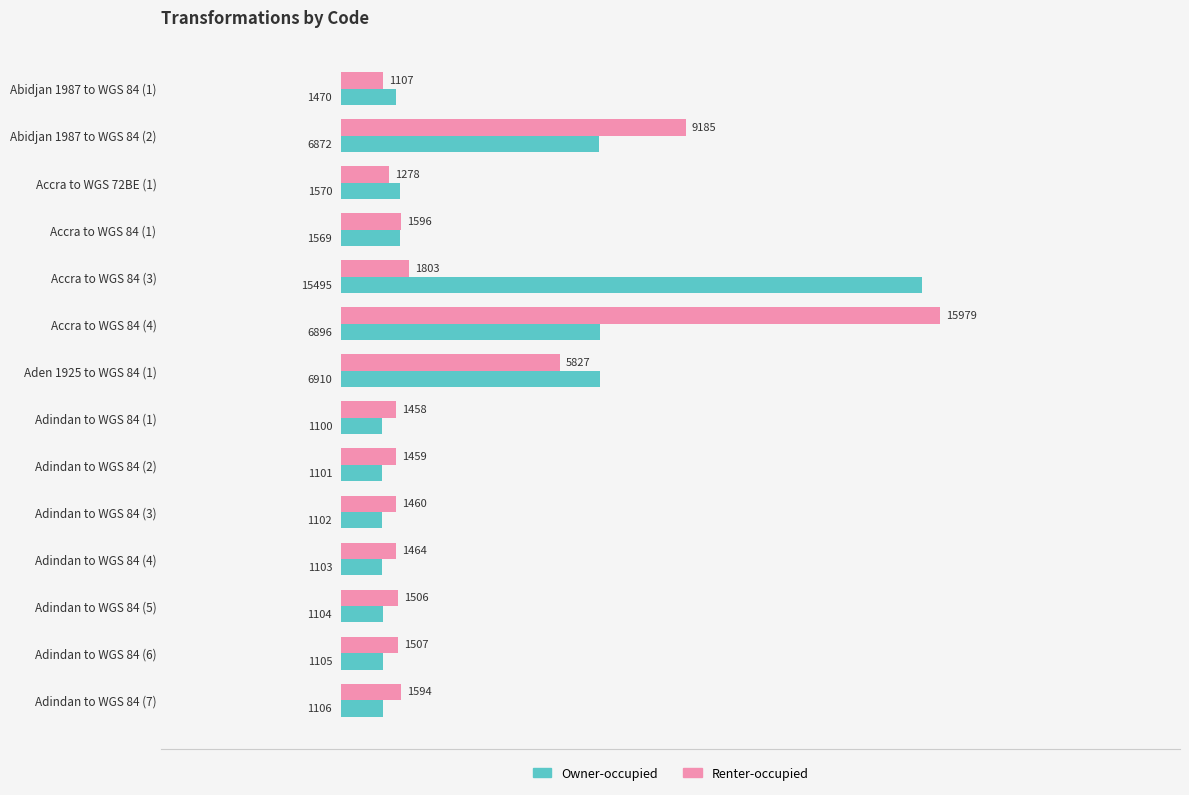

List the series in order of their peak value, highest first.

Renter-occupied, Owner-occupied